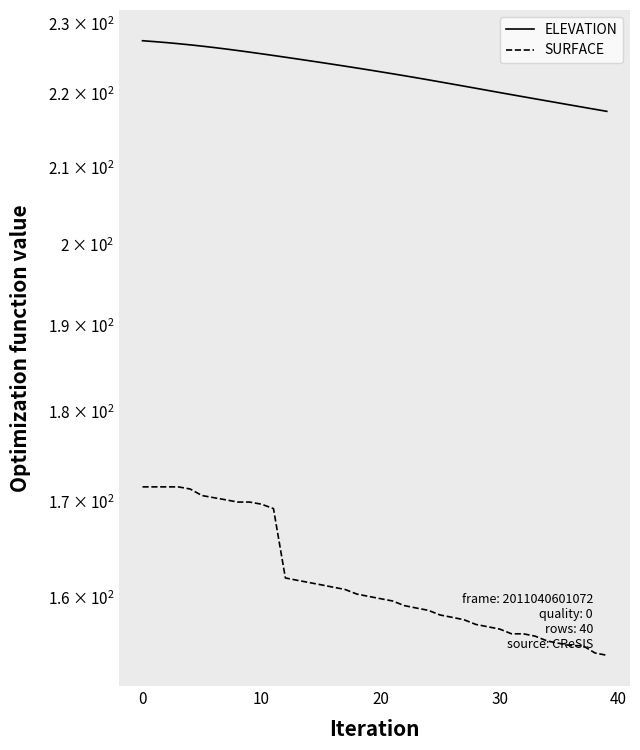

True or false: SURFACE and ELEVATION cross at least once.

False